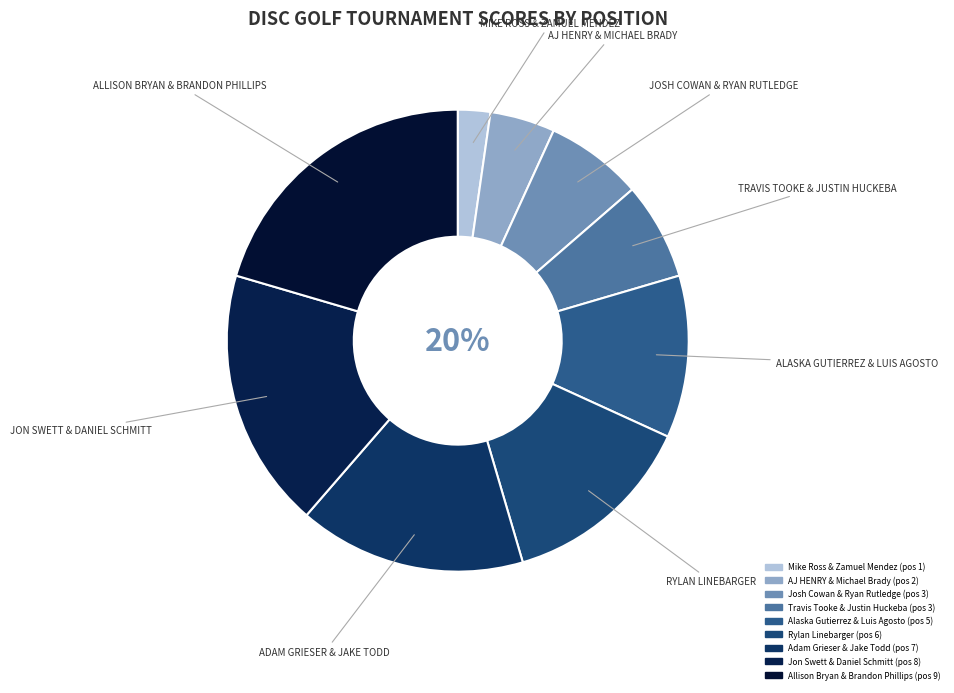

Approximately how many times larger is the value at Adam Grieser & Jake Todd compared to Alaska Gutierrez & Luis Agosto?

1.4